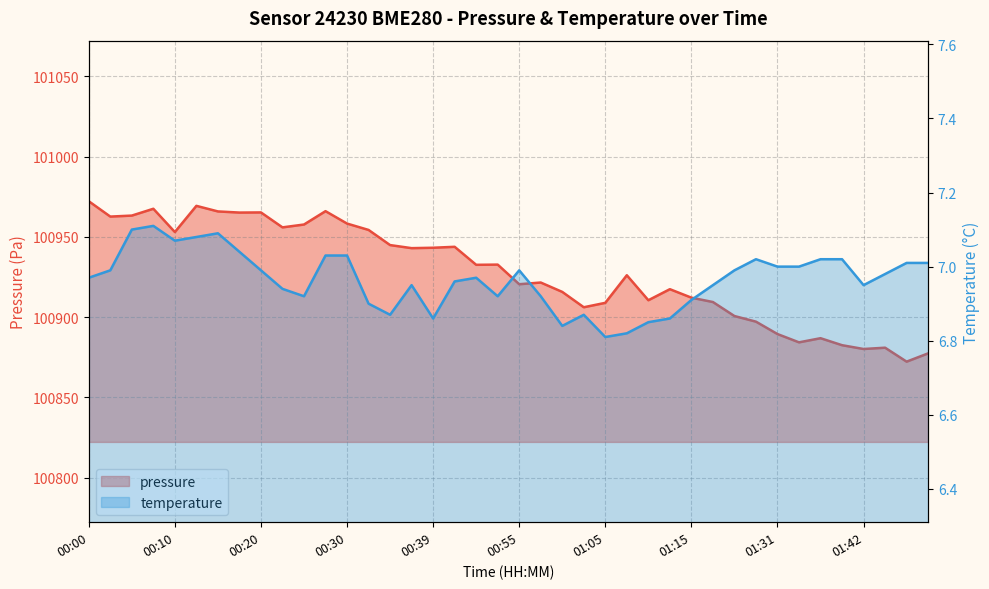

Which category has the lowest value across all series?

01:05